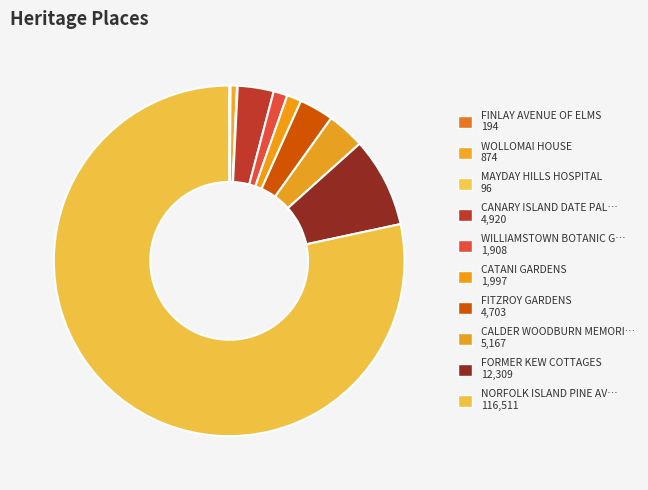

What is the smallest slice in the pie chart?

MAYDAY HILLS HOSPITAL